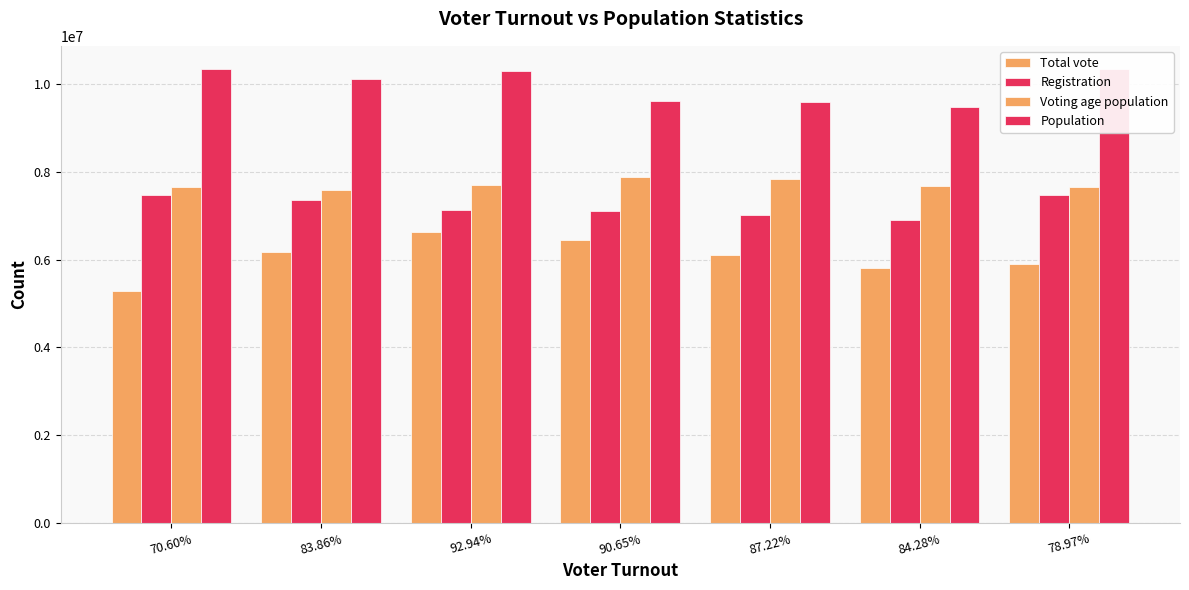

Are the bars horizontal?

No